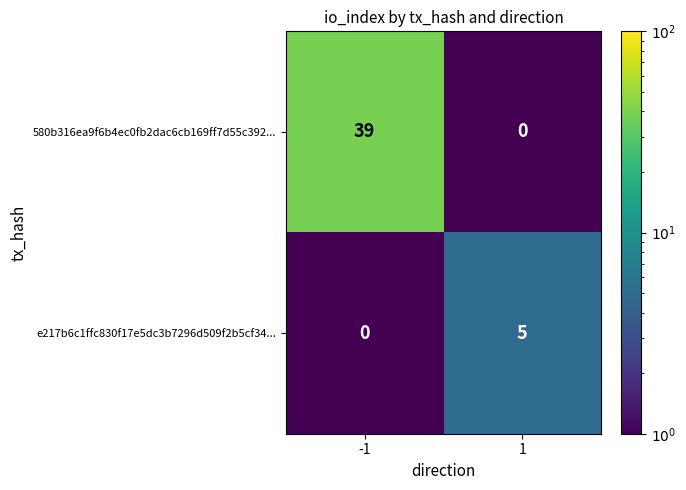

At 1, list the series in order from smallest to largest.

580b316ea9f6b4ec0fb2dac6cb169ff7d55c392..., e217b6c1ffc830f17e5dc3b7296d509f2b5cf34...